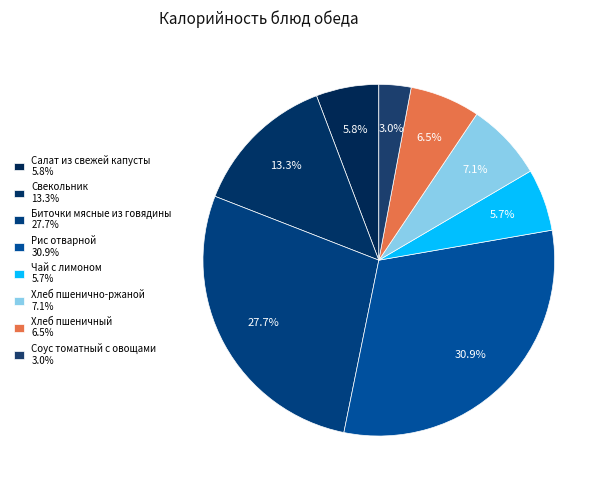

Count the number of slices in the pie.

8